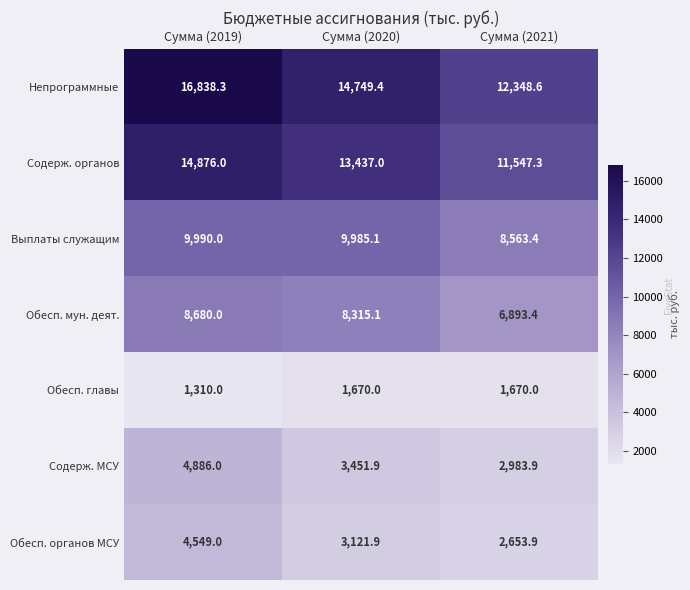

What is the sum of all Содерж. органов values?

39860.3